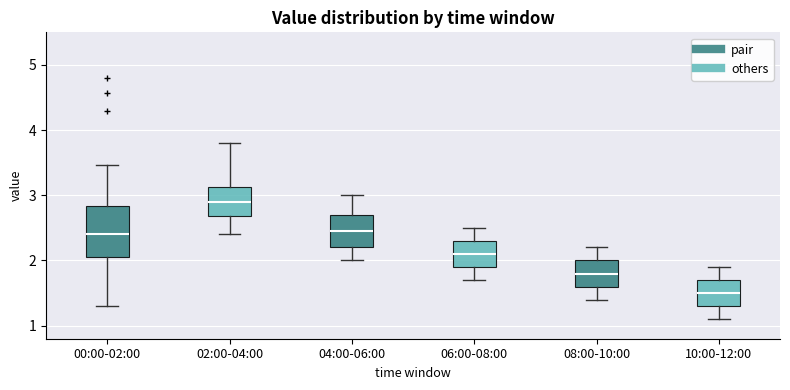

Reading left to right, transcribe this box plot: for each box, give where its median line is, the range the box spans, and where its two whiskers end, as read against the y-axis. The values are not printed on the chart, so give them approximately, as read against the axis.

00:00-02:00: median 2.4, box 2.1 to 2.8, whiskers 1.3 to 3.5
02:00-04:00: median 2.9, box 2.7 to 3.1, whiskers 2.4 to 3.8
04:00-06:00: median 2.5, box 2.2 to 2.7, whiskers 2.0 to 3.0
06:00-08:00: median 2.1, box 1.9 to 2.3, whiskers 1.7 to 2.5
08:00-10:00: median 1.8, box 1.6 to 2.0, whiskers 1.4 to 2.2
10:00-12:00: median 1.5, box 1.3 to 1.7, whiskers 1.1 to 1.9